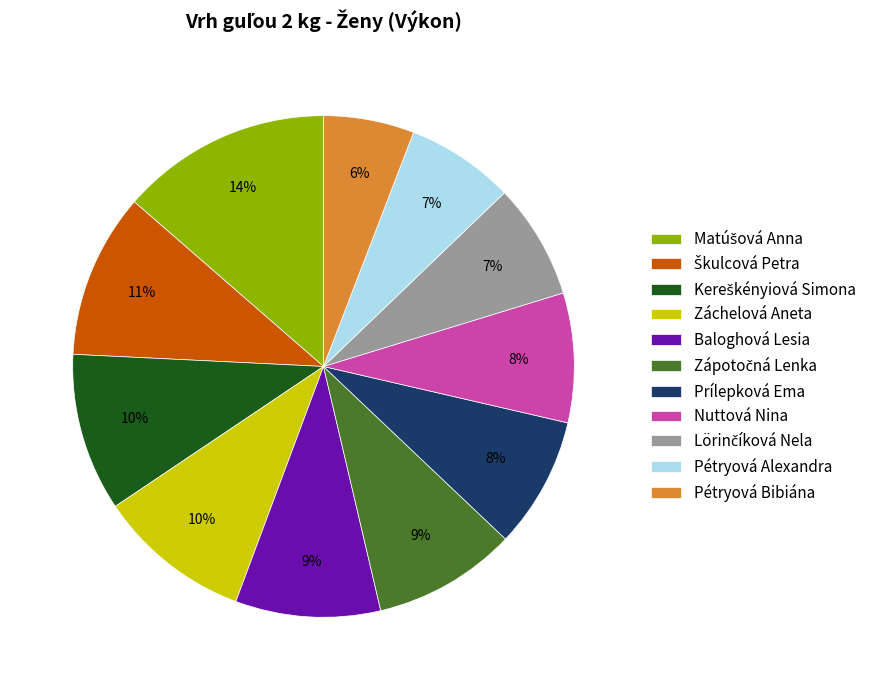

Combined, do Prílepková Ema and Pétryová Bibiána account for over 50%?

No